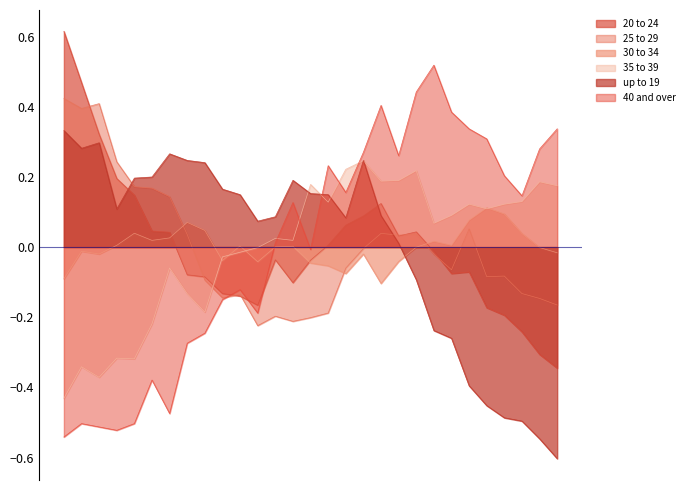

What is the total value across all series at 2016?

-0.3